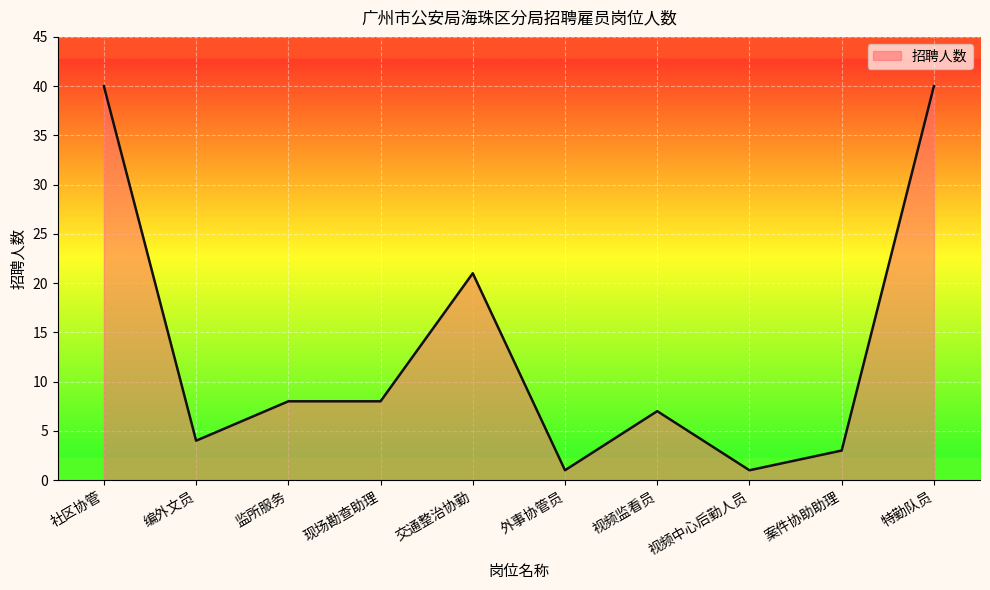

The value at 案件协助助理 is 3. True or false?

True